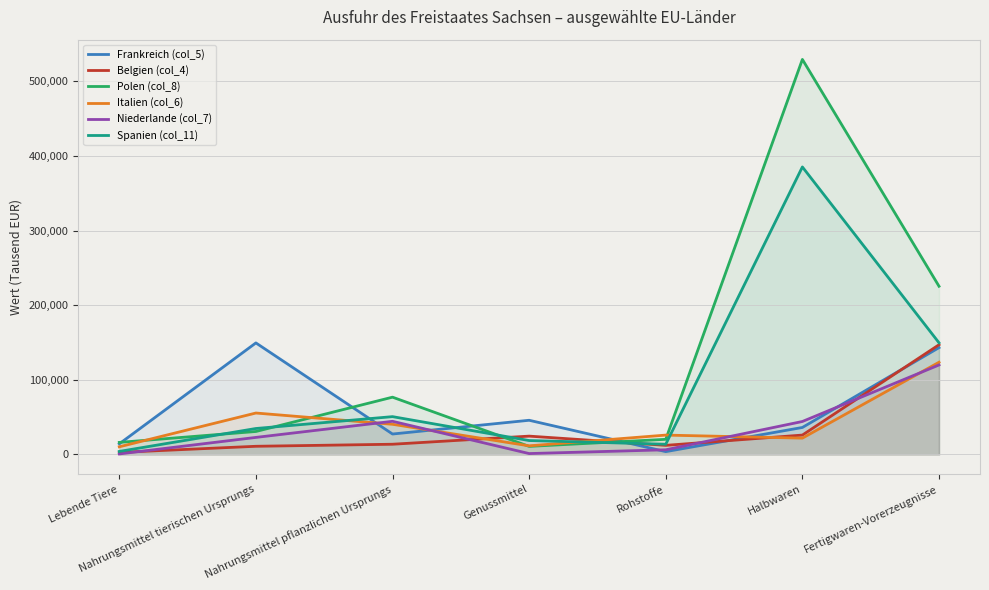

Read the Niederlande (col_7) value at Lebende Tiere.

659